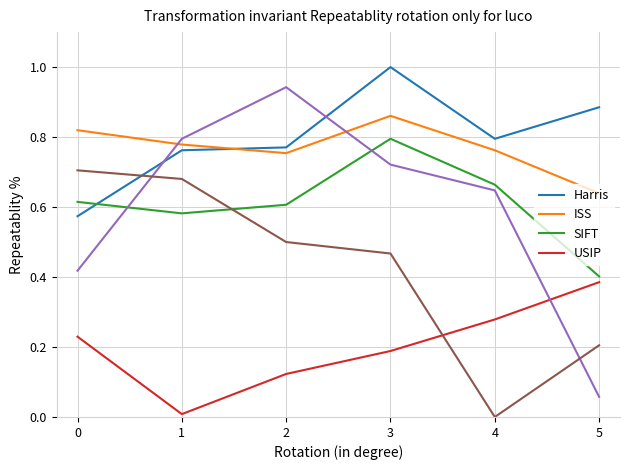

What is the maximum value shown in the chart?

1.0